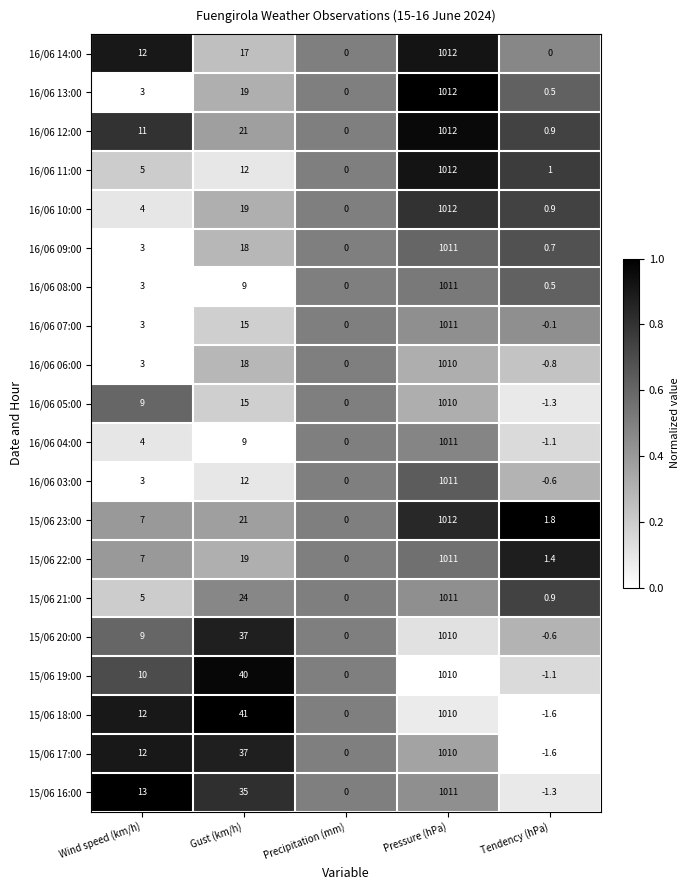

Which label corresponds to the largest value in the chart?

Pressure (hPa)